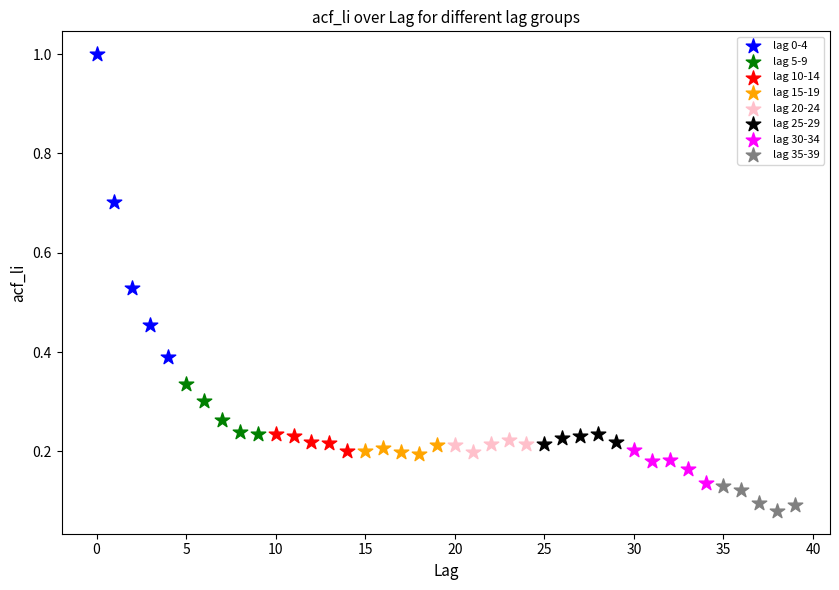

Which series reaches the maximum Y coordinate?

lag 0-4